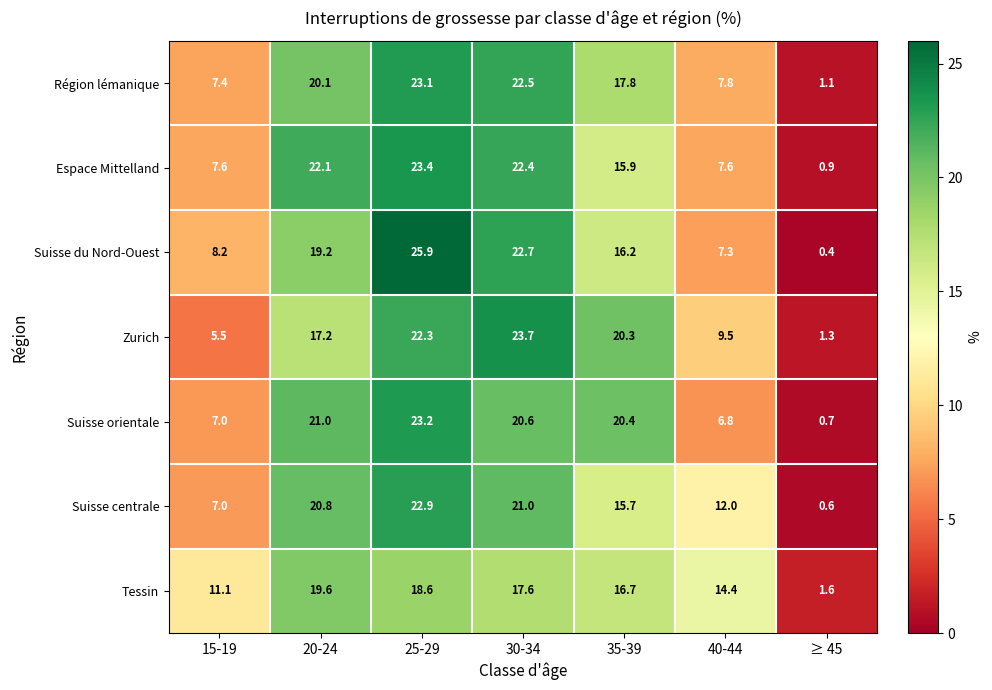

At how many categories does at least one series exceed 16?

4